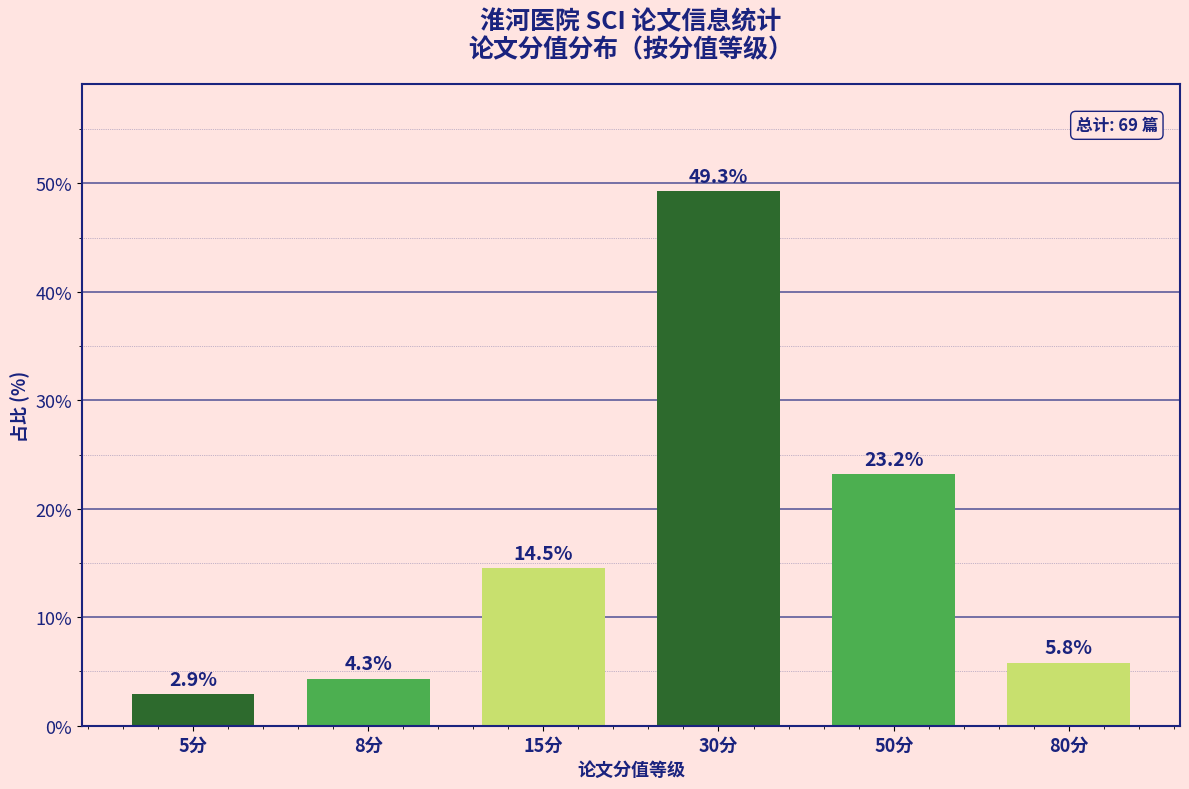

Reading left to right, what are all the values shown in this chart?

5分=2.9	8分=4.3	15分=14.5	30分=49.3	50分=23.2	80分=5.8